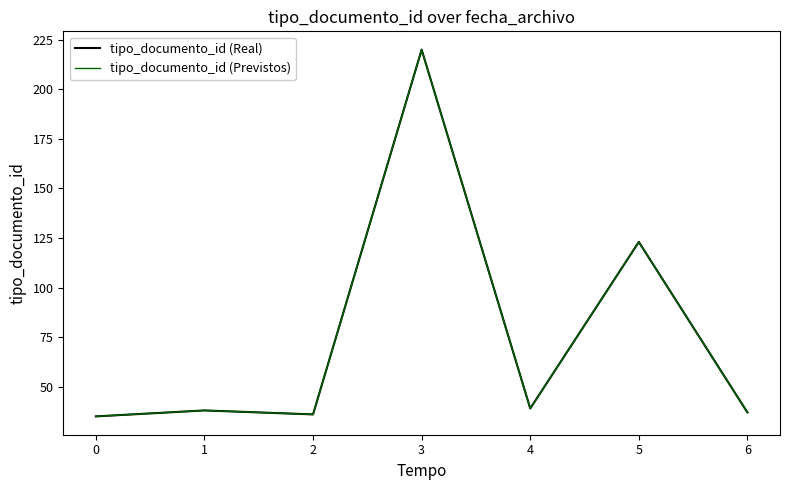

True or false: tipo_documento_id (Real) has more than 2 interior local peaks.

True